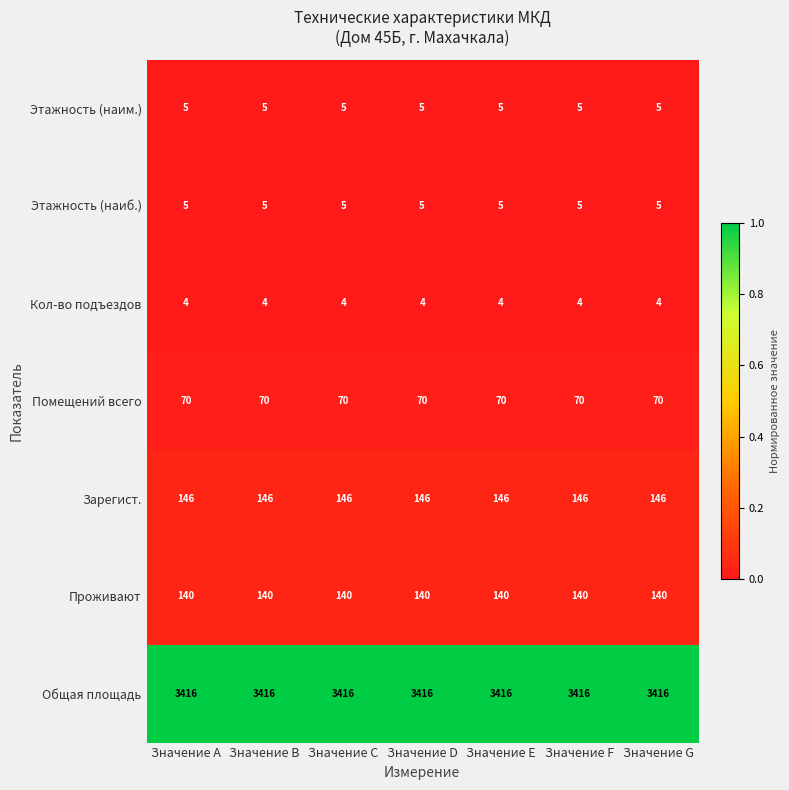

At how many categories does at least one series exceed 1700?

7